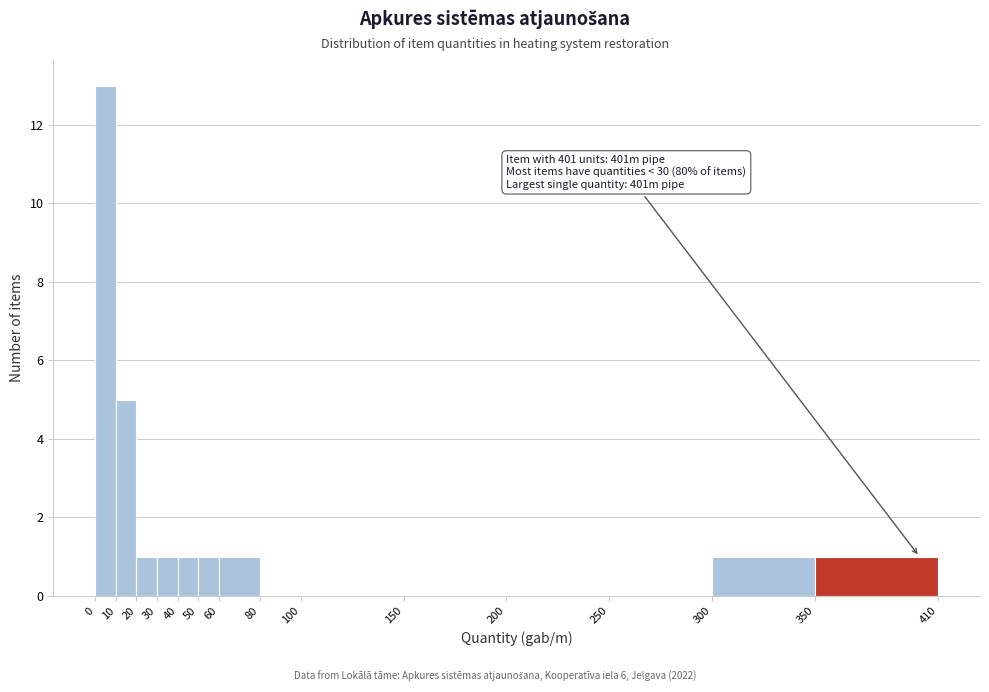

Over which range of the x-axis is the bar tallest?

0 to 10